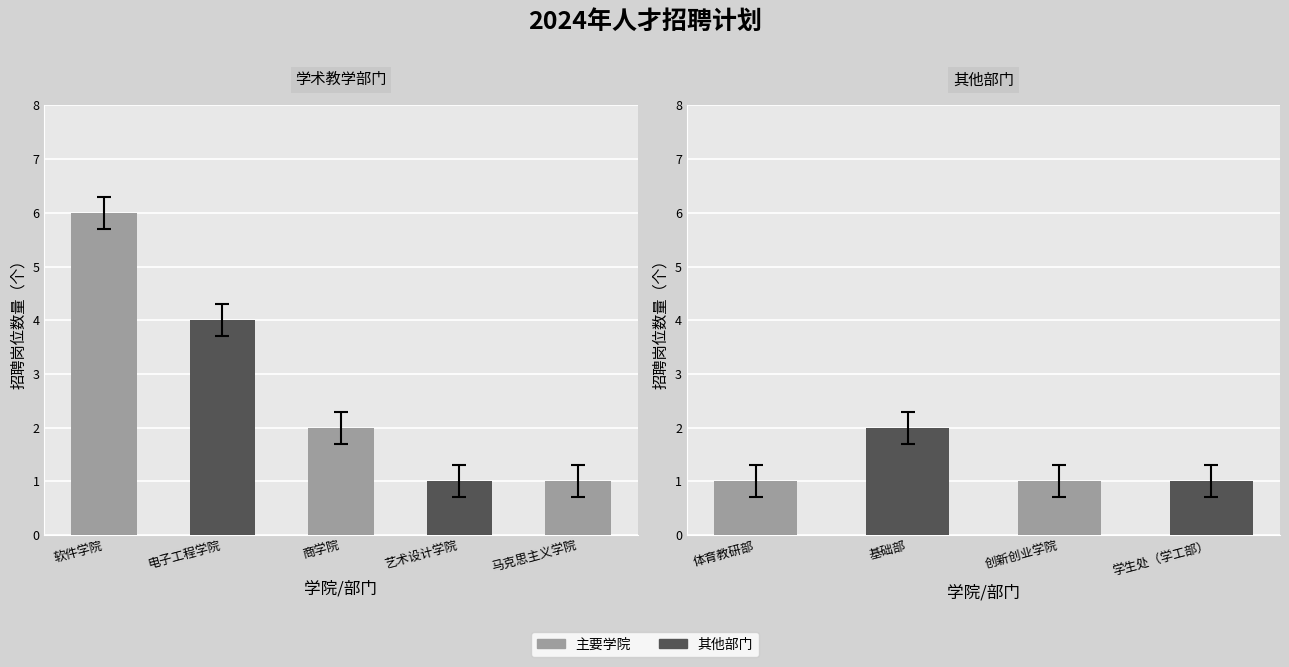

Does the chart contain stacked bars?

No